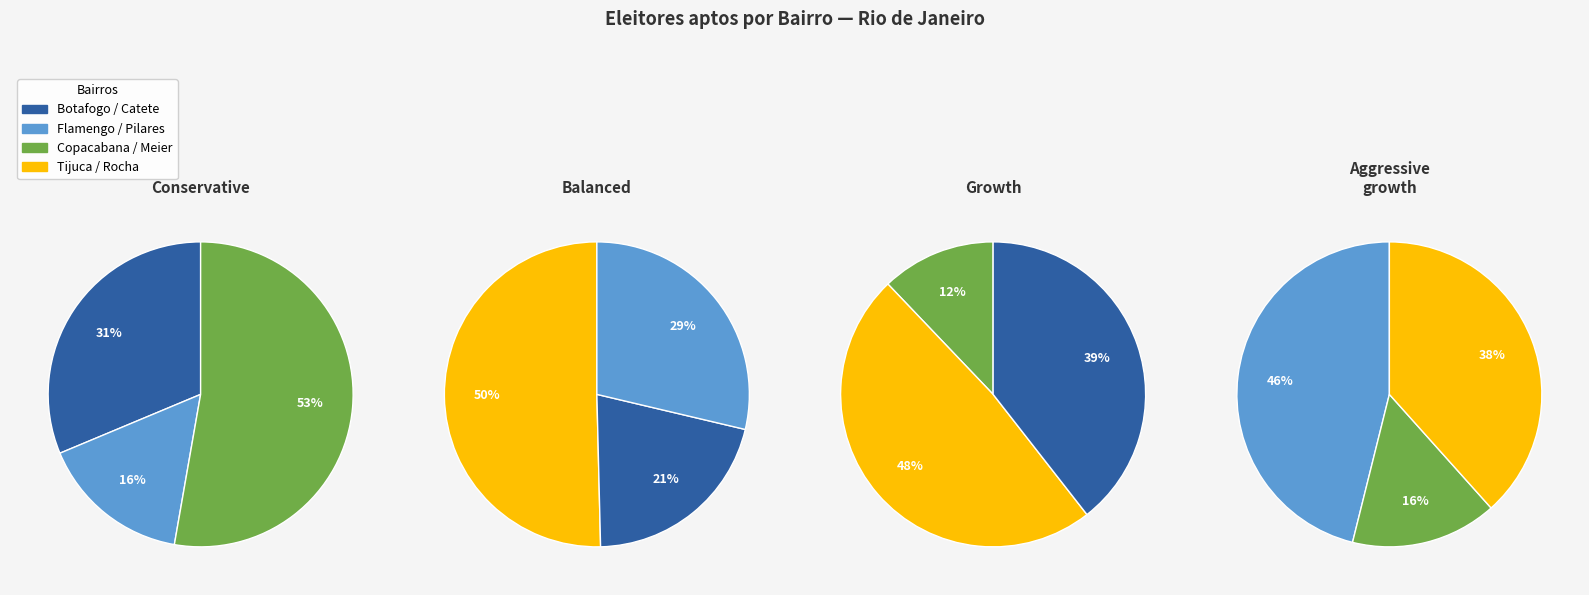

Do Catete and Copacabana together represent more than half of the pie?

No